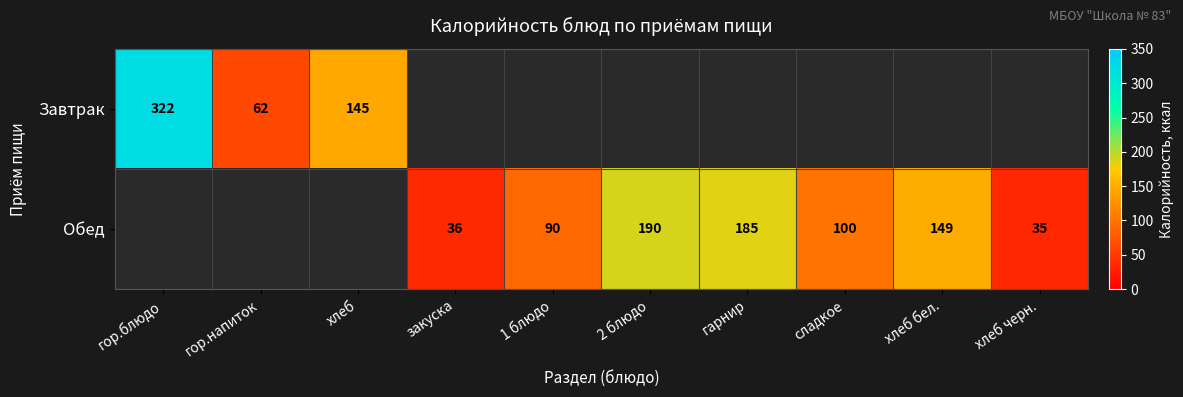

Is it true that Обед equals 100 at сладкое?

True